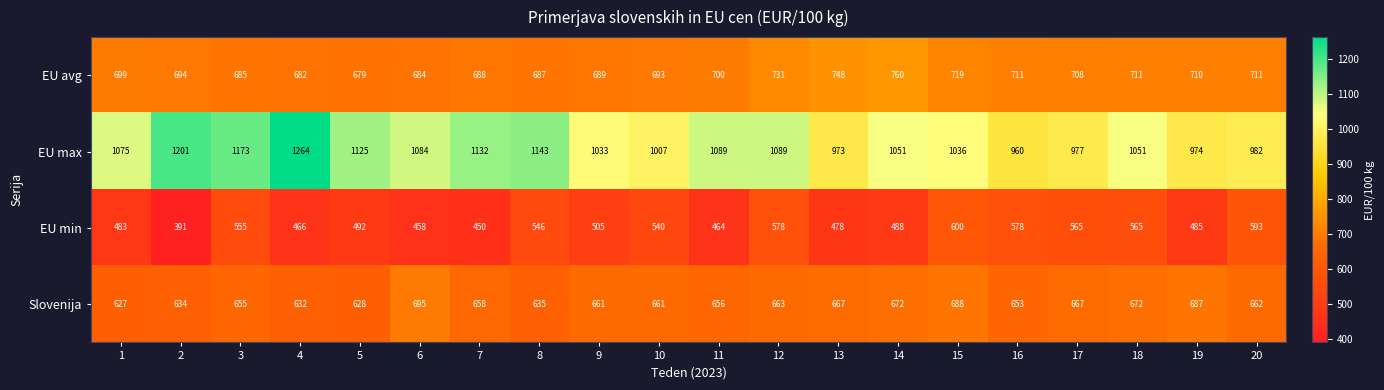

Which series has the largest range (max minus min)?

EU max